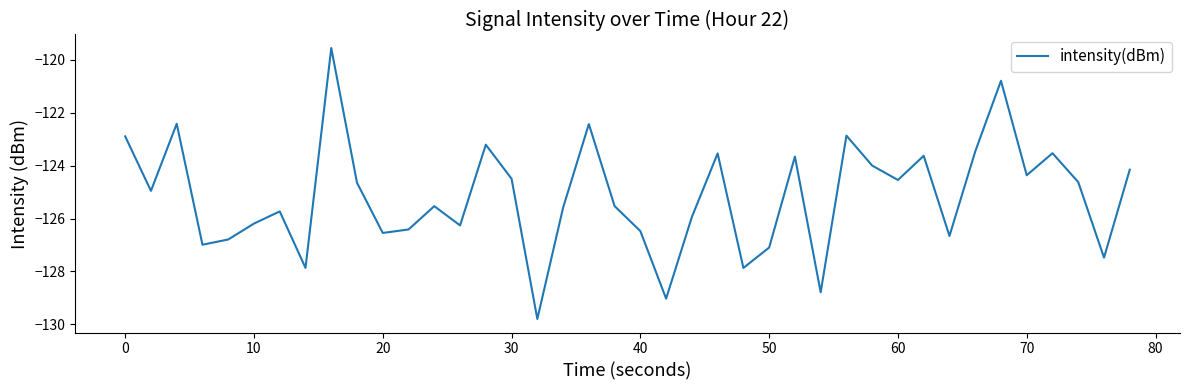

What is the greatest value displayed?

-119.5